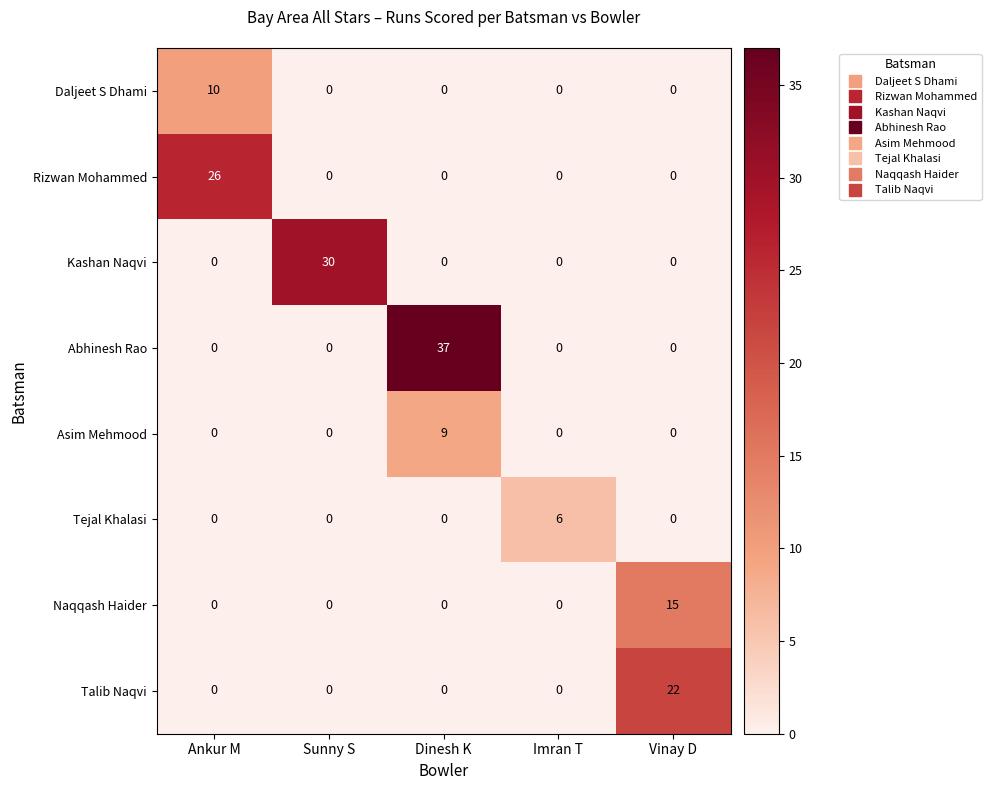

What is the highest value of the Asim Mehmood series?

9